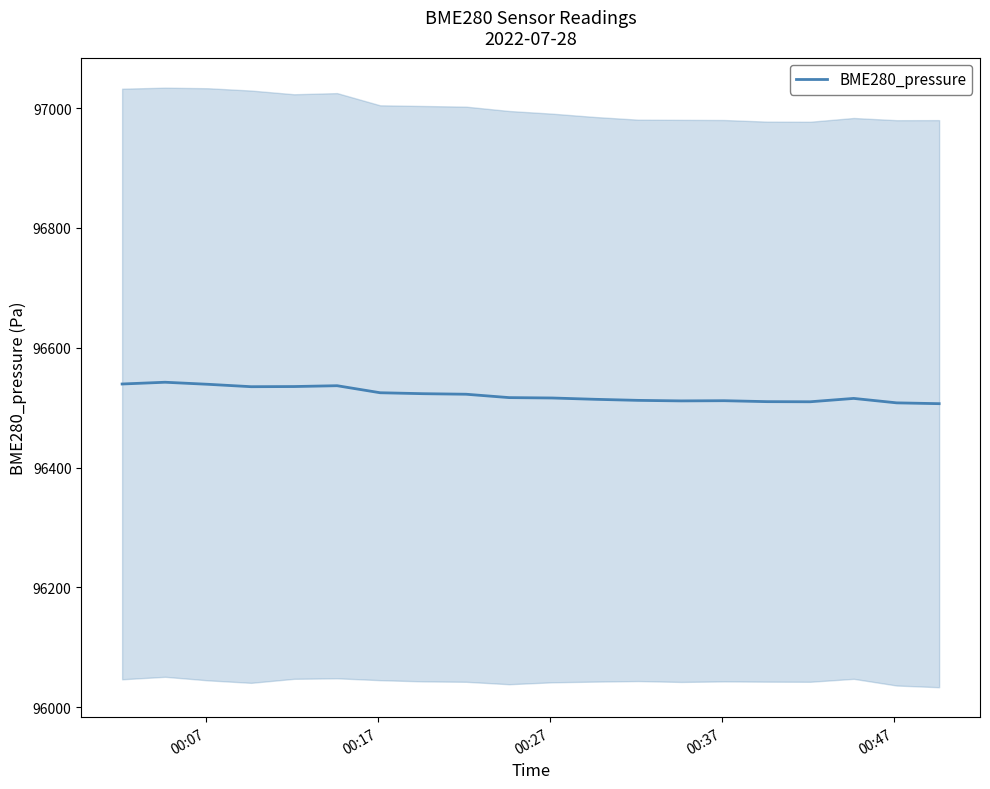

Reading left to right, transcribe all the data shown in this chart.

96539.5	96542.4	96539.0	96535.0	96535.2	96536.6	96524.9	96523.3	96522.4	96516.8	96516.1	96513.9	96512.1	96511.3	96511.6	96510.0	96509.8	96515.4	96508.0	96506.6